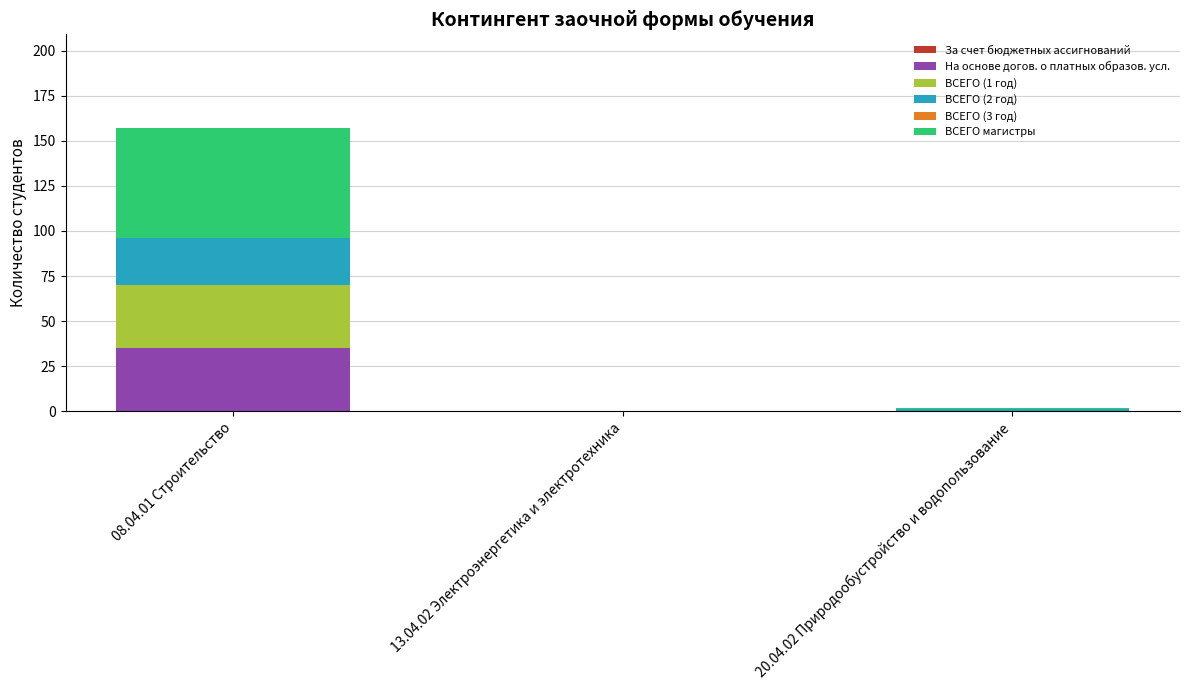

The value of На основе догов. о платных образов. усл. at 20.04.02 Природообустройство и водопользование is 0. True or false?

True